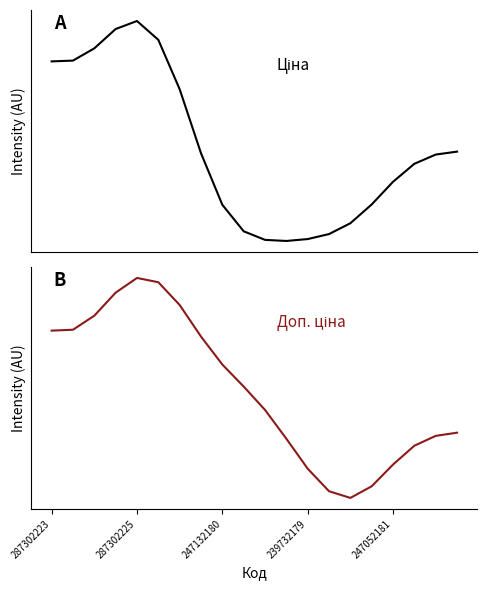

Rank the series by their average value, from highest to lowest.

Доп. ціна, Ціна